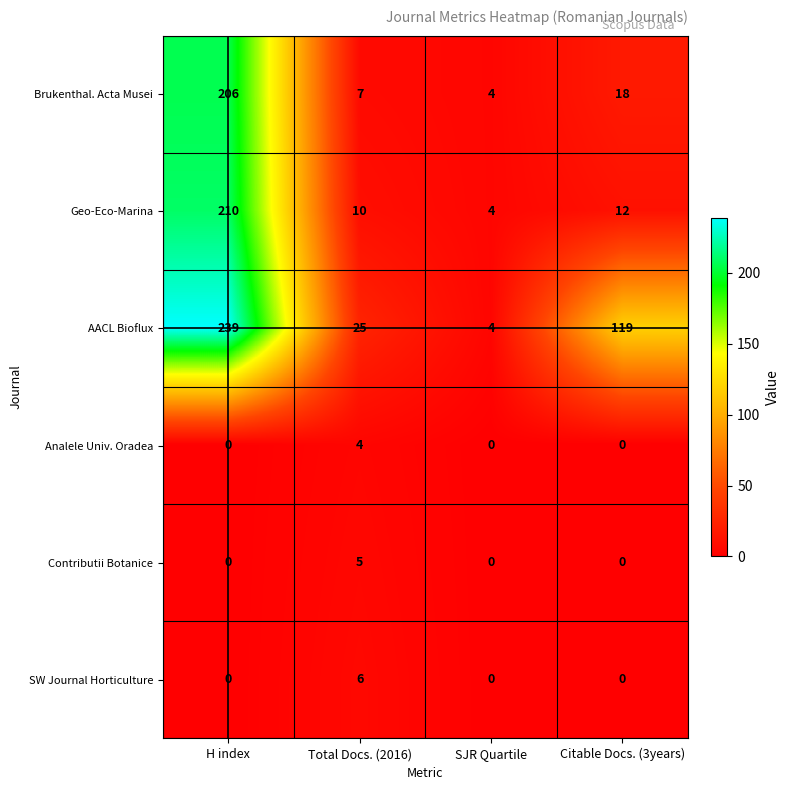

Count the Contributii Botanice values in the range 0 to 5.

4